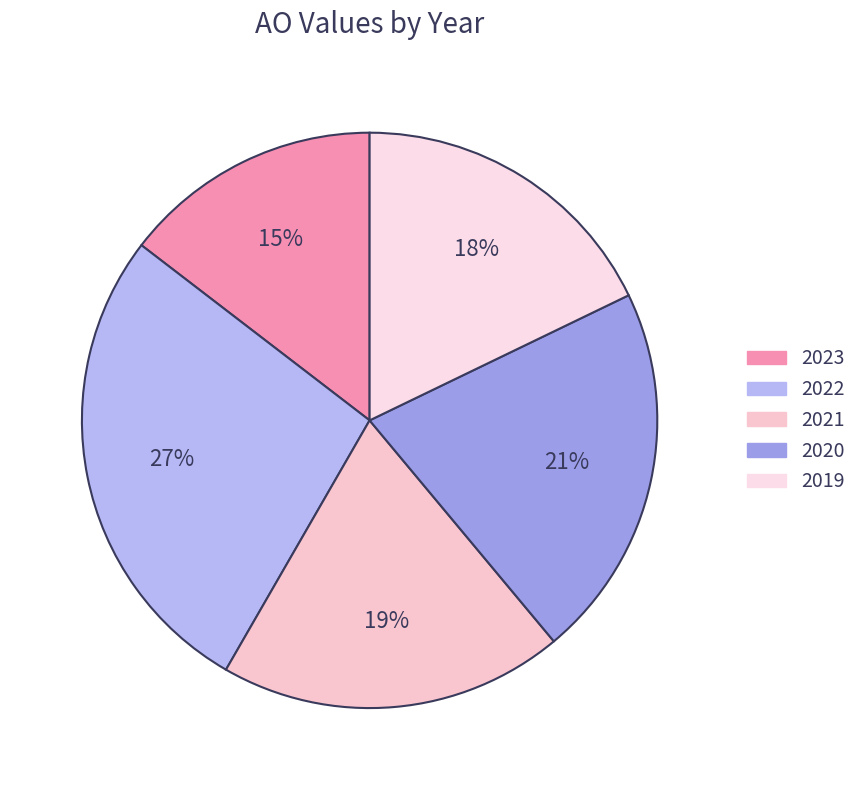

Does any single category account for the majority?

No